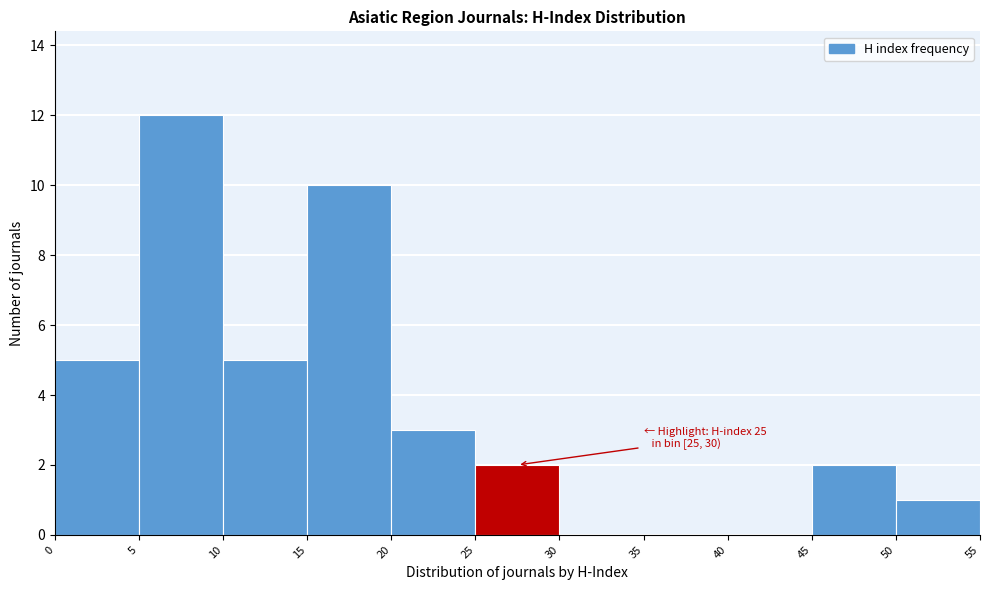

Over which range of the x-axis is the bar tallest?

5 to 10